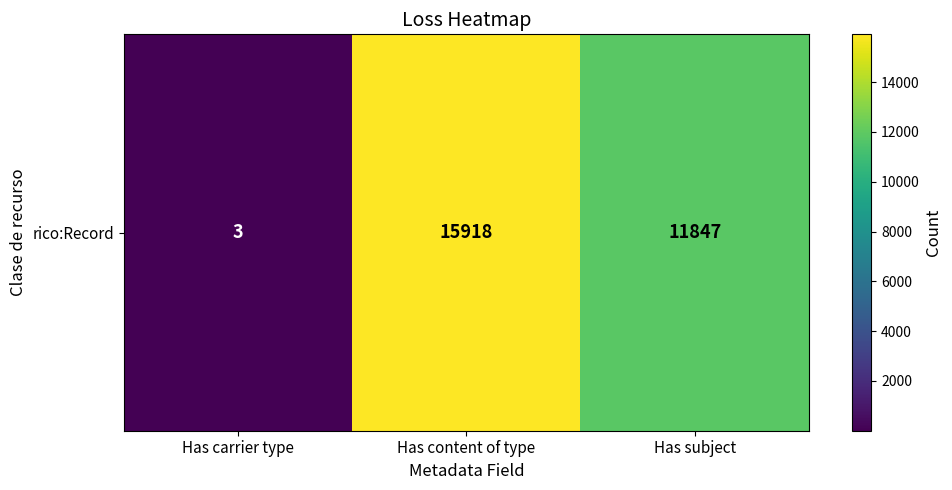

True or false: the data shows 9255 at Has content of type.

False